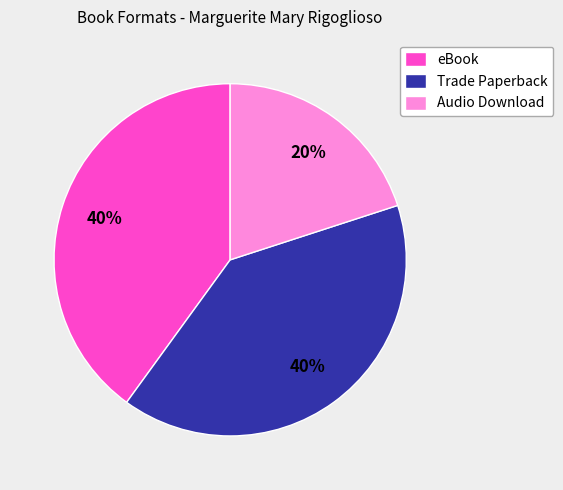

To the nearest percent, what is the difference between the eBook and Audio Download slice percentages?

20%